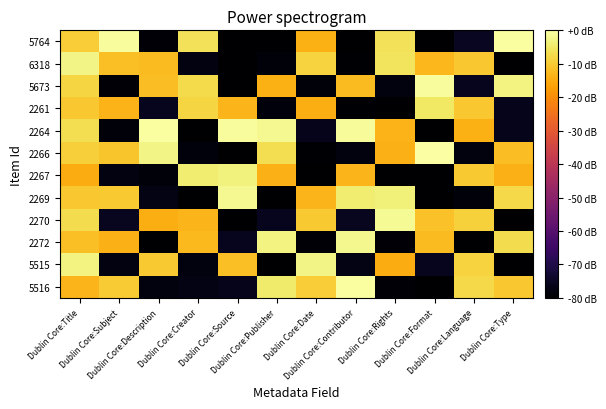

What is the total value across all series at Dublin Core:Date?

-466.4